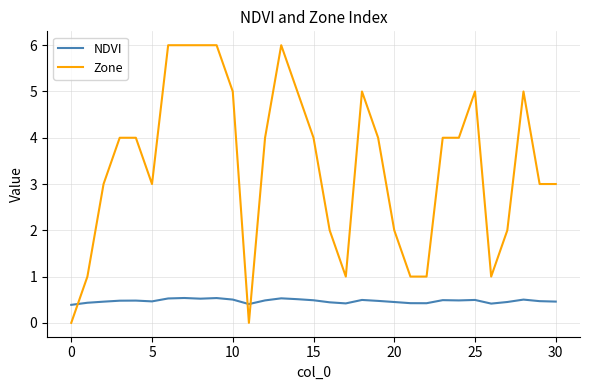

Which series has the largest total across all categories?

Zone